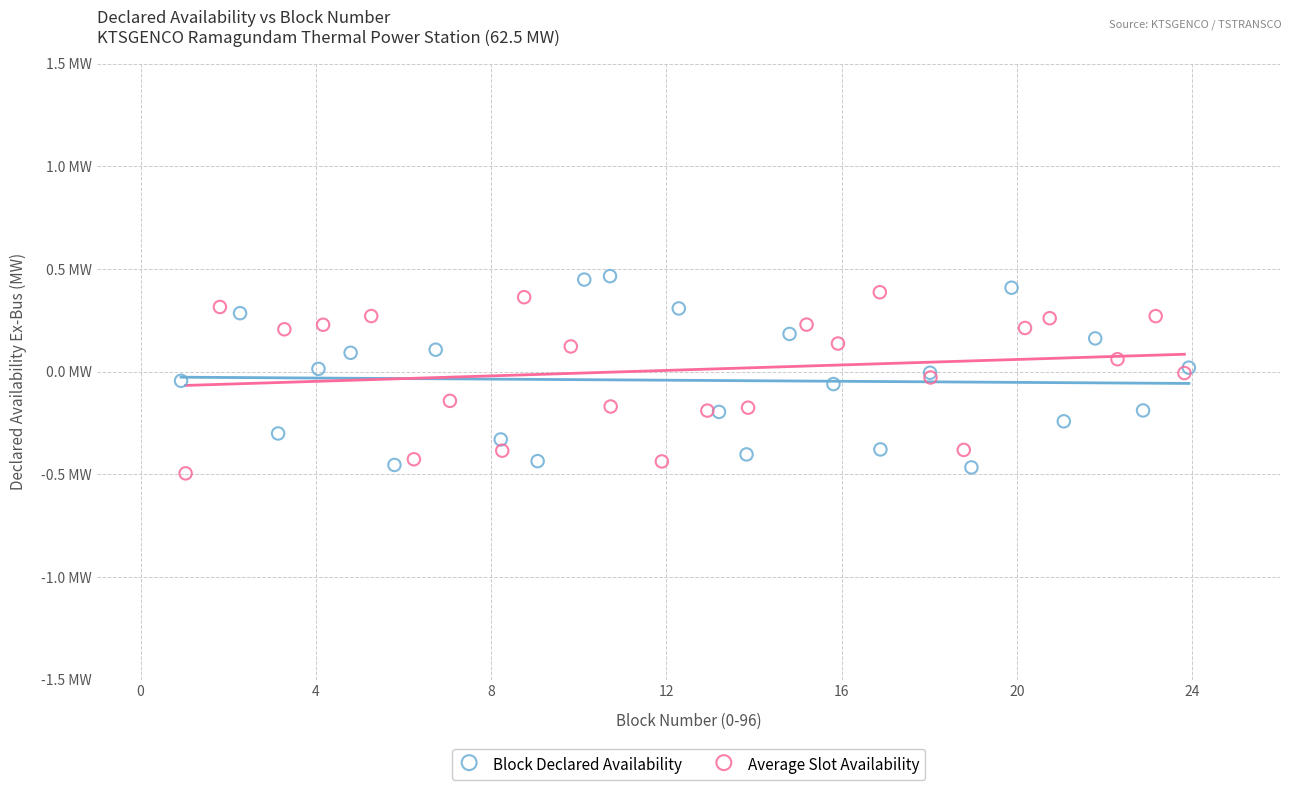

Which series contains the lowest Y value?

Average Slot Availability